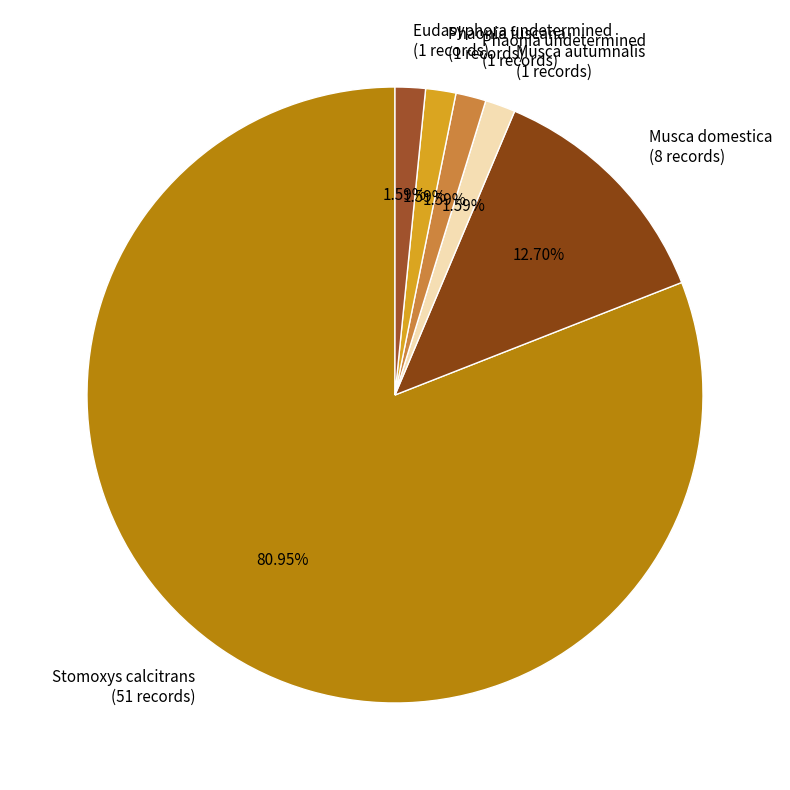

Does Stomoxys calcitrans account for over 50% of the chart?

Yes